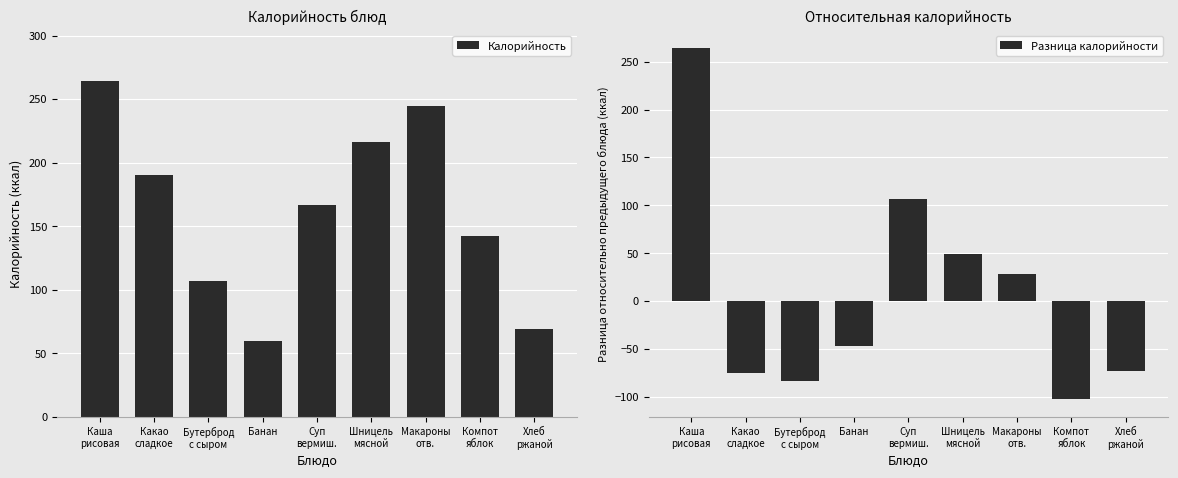

True or false: Разница калорийности has a value of 49.0 at Шницель
мясной.

True